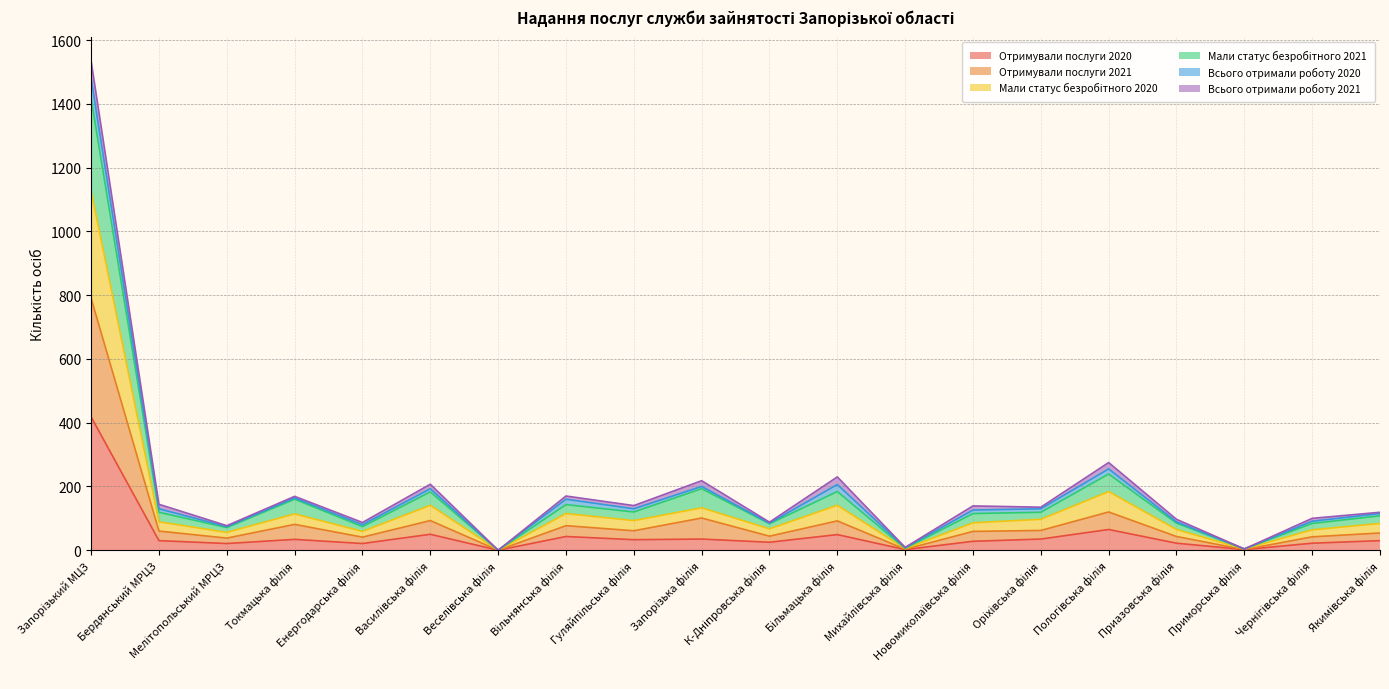

What is the highest value of the Отримували послуги 2020 series?

418